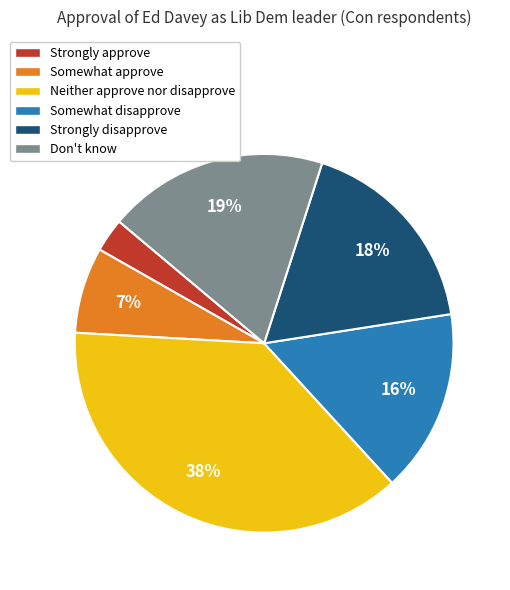

Is there any slice that represents more than half of the pie?

No